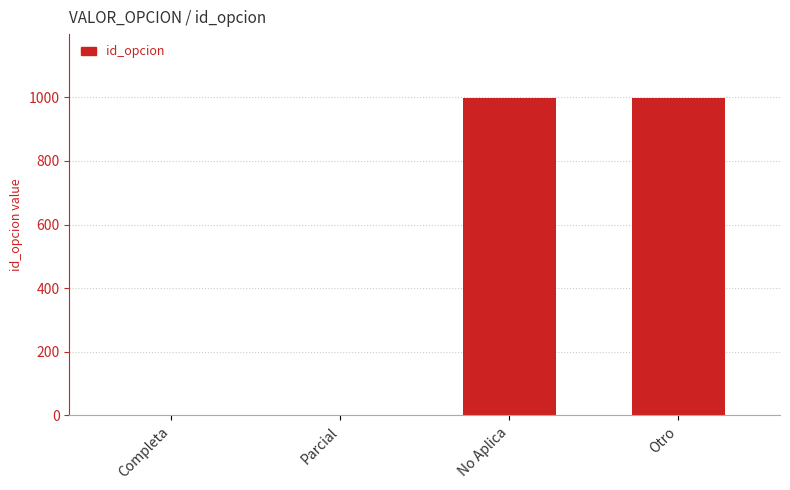

How many categories are shown in the chart?

4